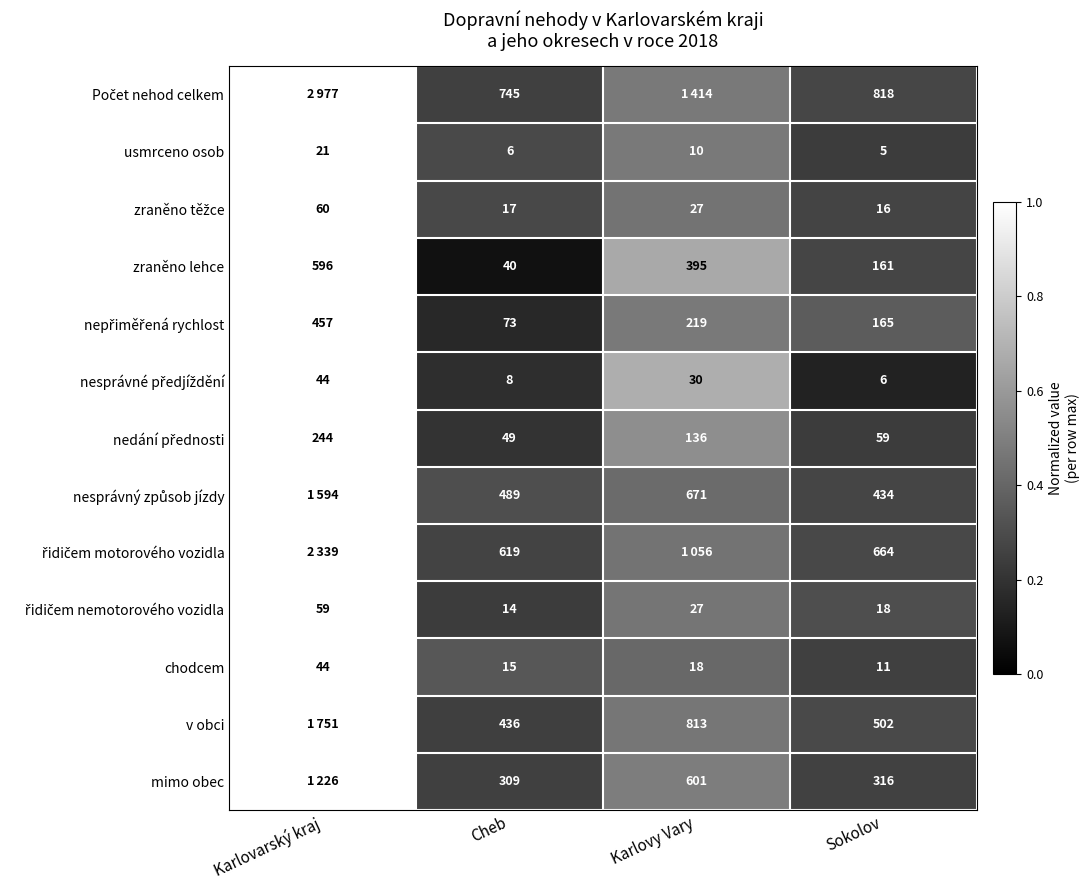

Where does the zraněno lehce series first go above 395?

Karlovarský kraj